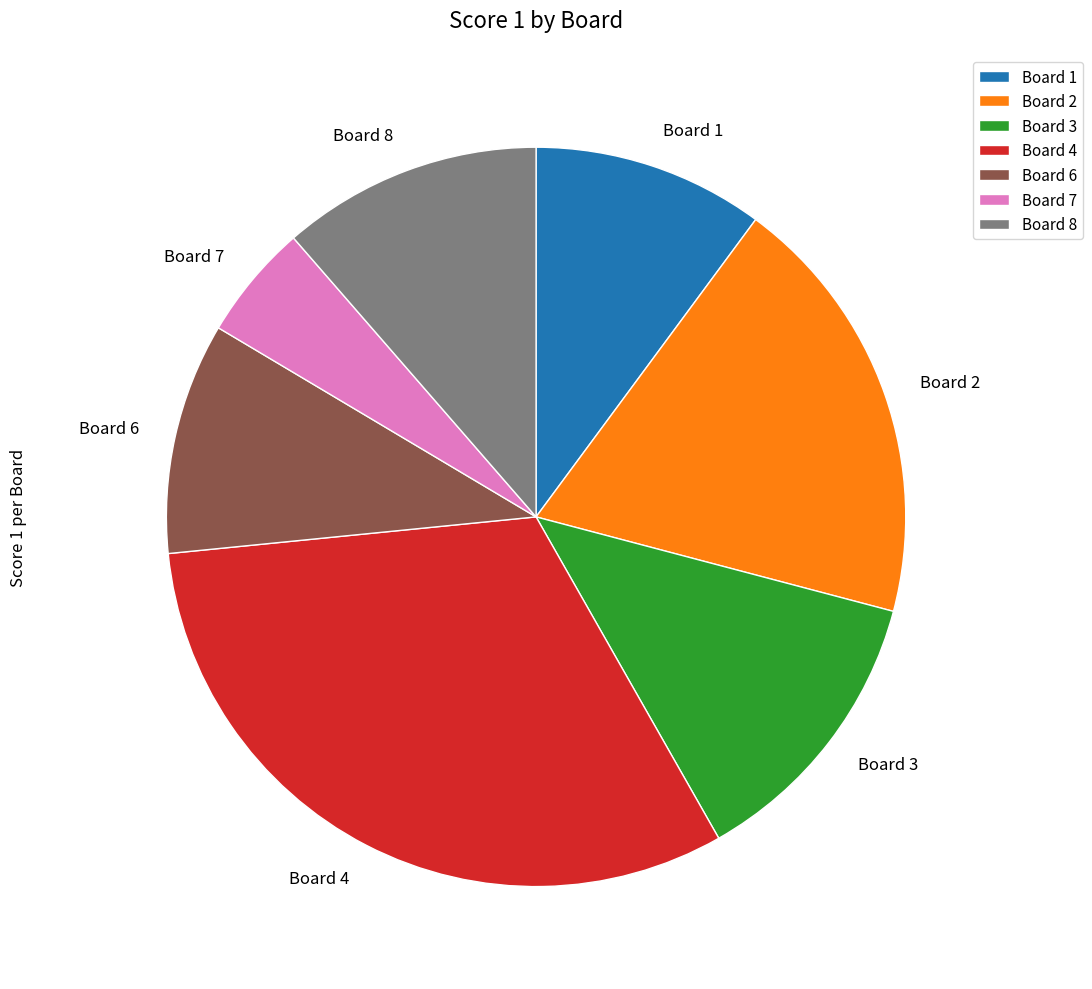

Does Board 3 represent more than half of the total?

No